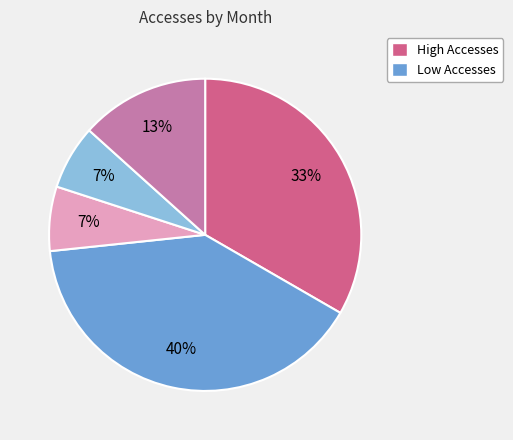

To the nearest percent, what is the difference between the largest and smallest slice percentages?

33%